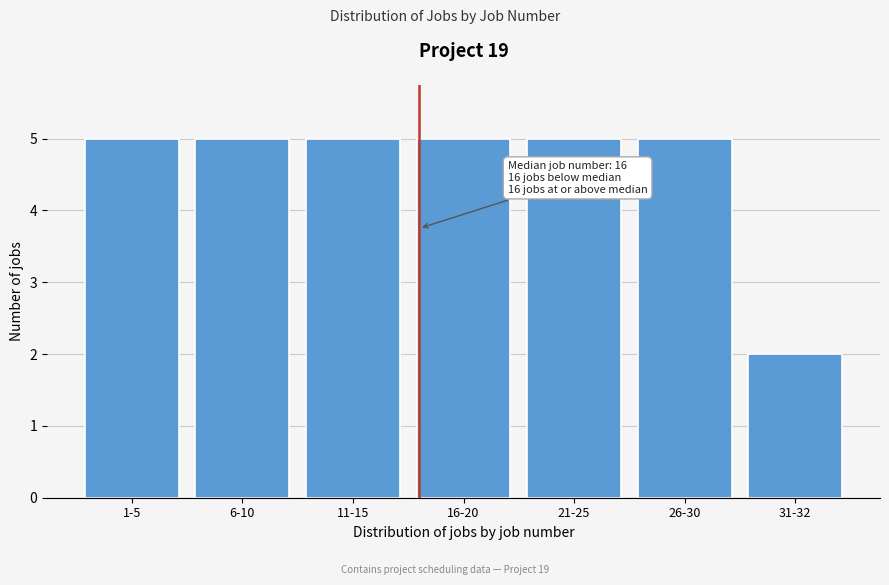

Reading right to left, list all the values displayed in this chart.

31-32=2	26-30=5	21-25=5	16-20=5	11-15=5	6-10=5	1-5=5